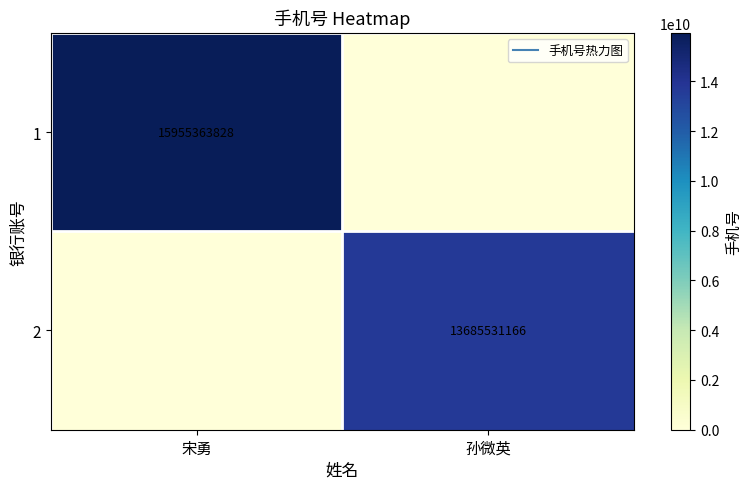

How many series are shown in this chart?

2